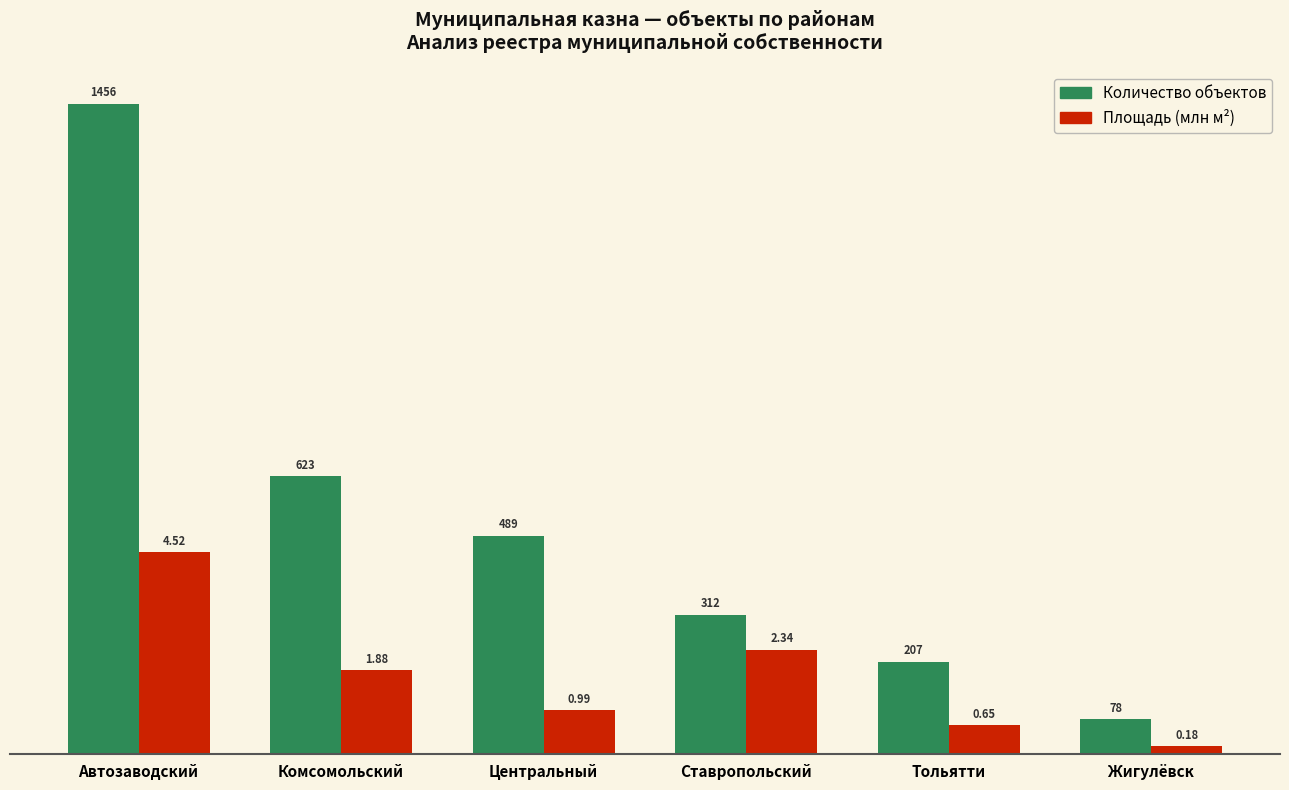

What is the maximum value shown in the chart?

1456.0